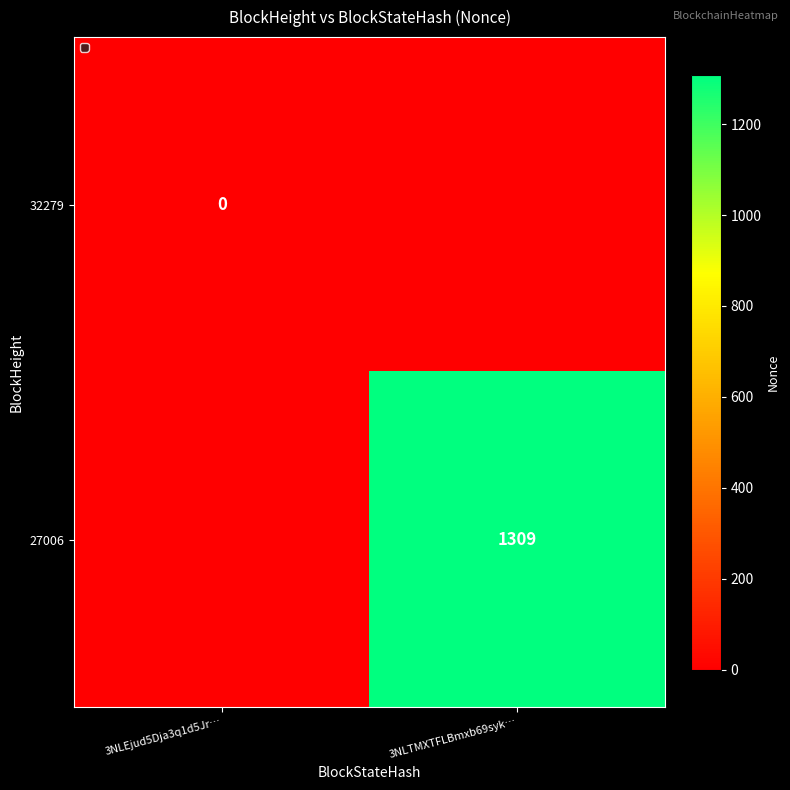

Is the value of 32279 at 3NLEjud5Dja3q1d5Jr… greater than the value of 27006 at 3NLTMXTFLBmxb69syk…?

No